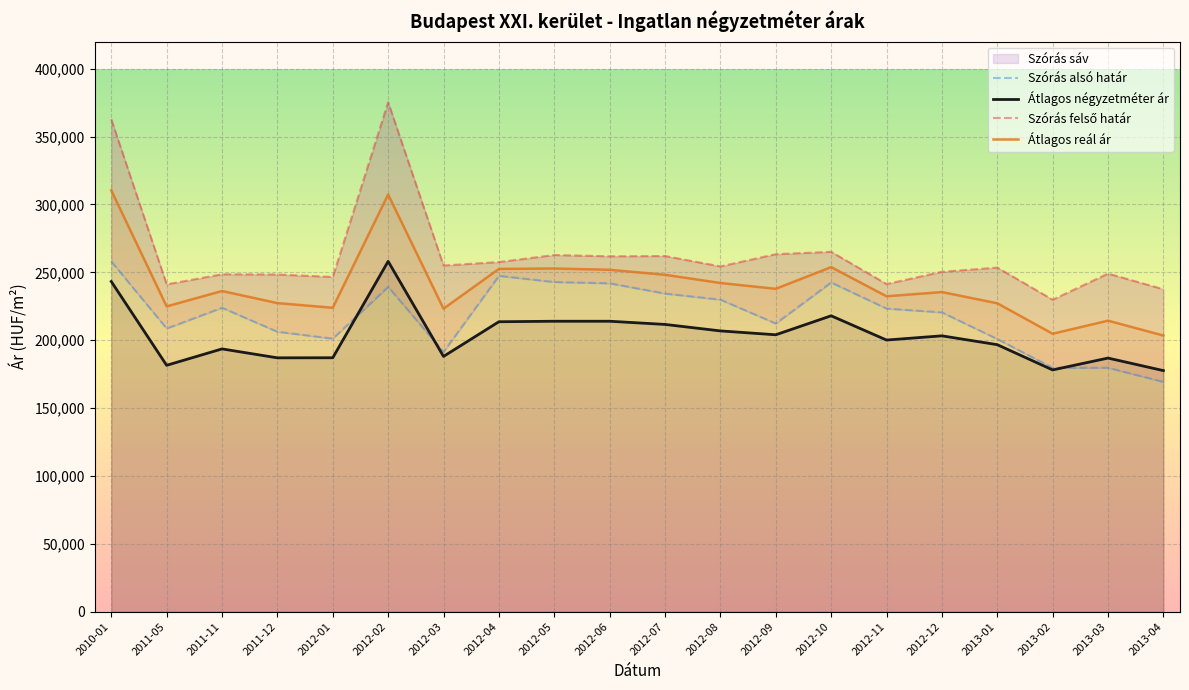

The value of Átlagos reál ár at 2012-06 is 50886. True or false?

False